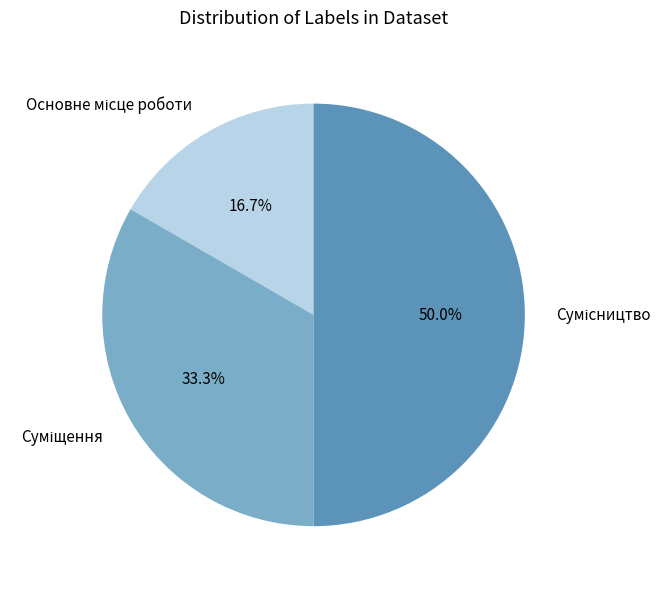

Rank the categories by value from highest to lowest.

Сумісництво, Суміщення, Основне місце роботи